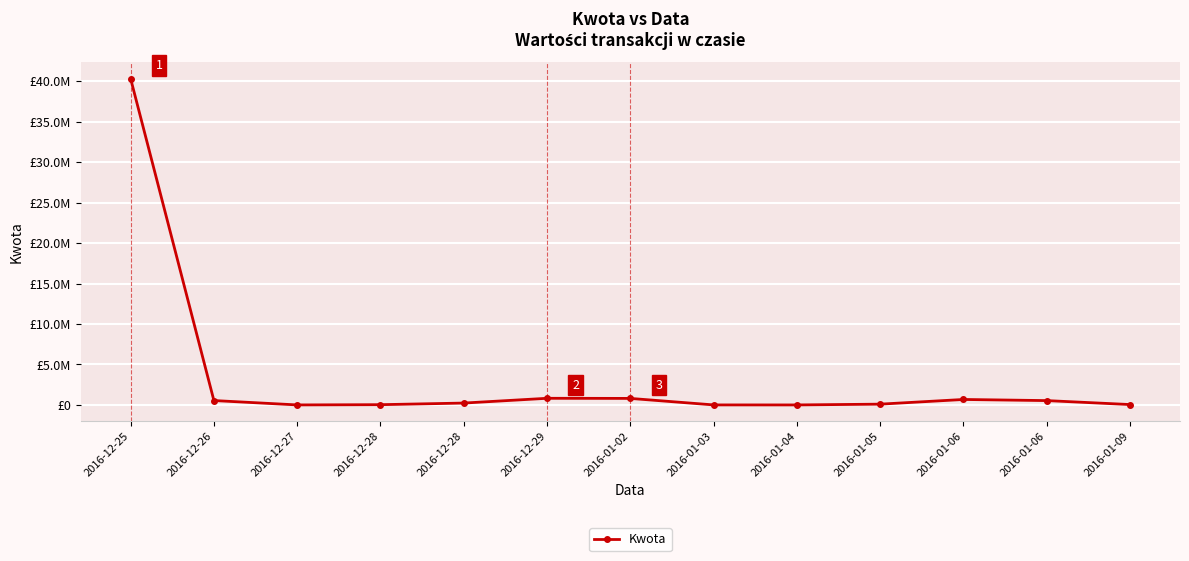

What is the sum of the values at 2016-12-27 and 2016-01-09?

54625